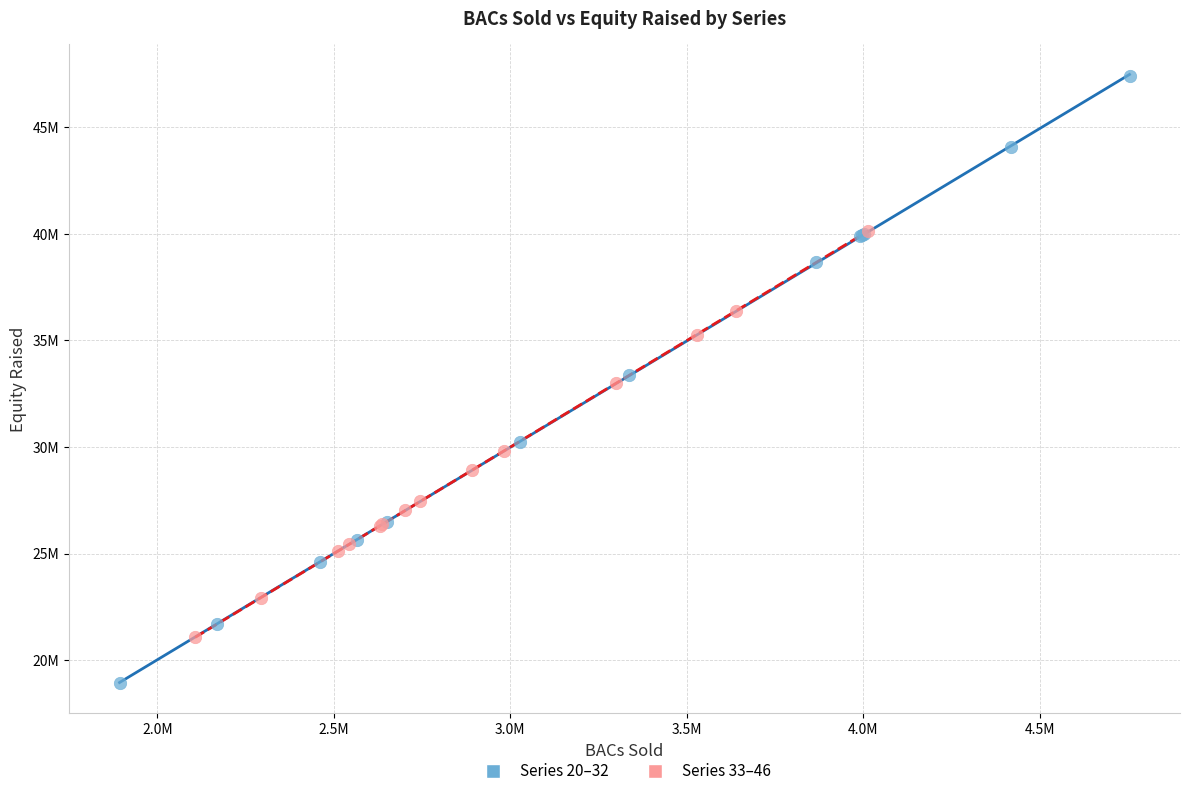

Which series reaches the maximum Y coordinate?

Series 20–32